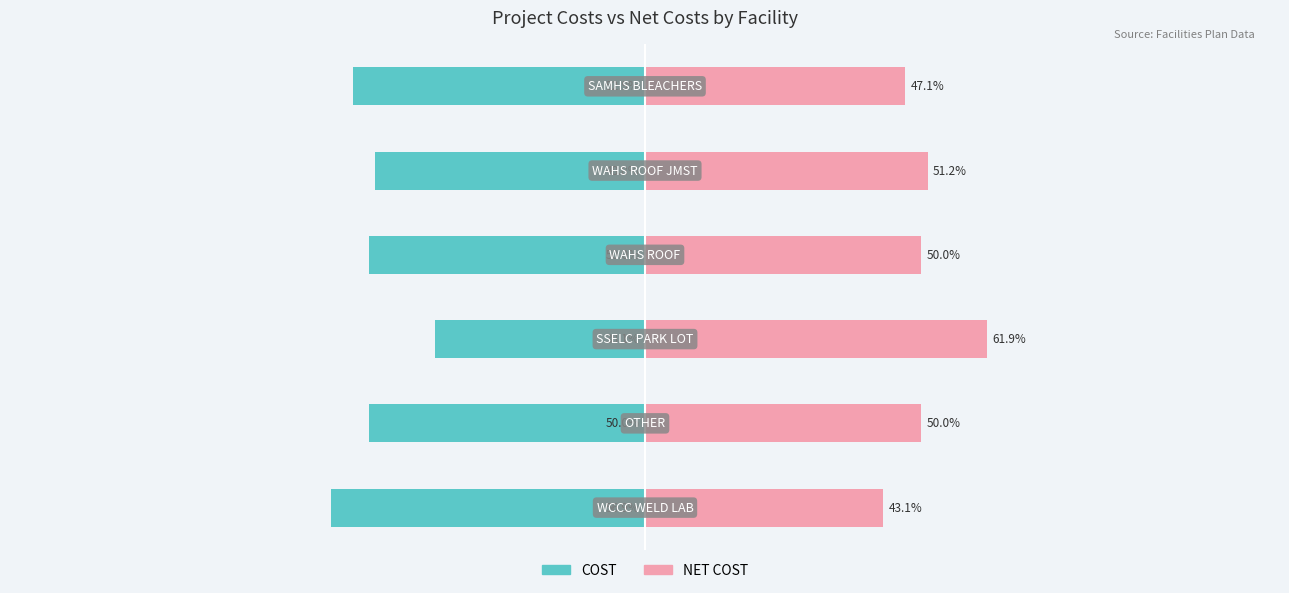

What is the difference between the maximum and minimum values in the COST series?

18.8